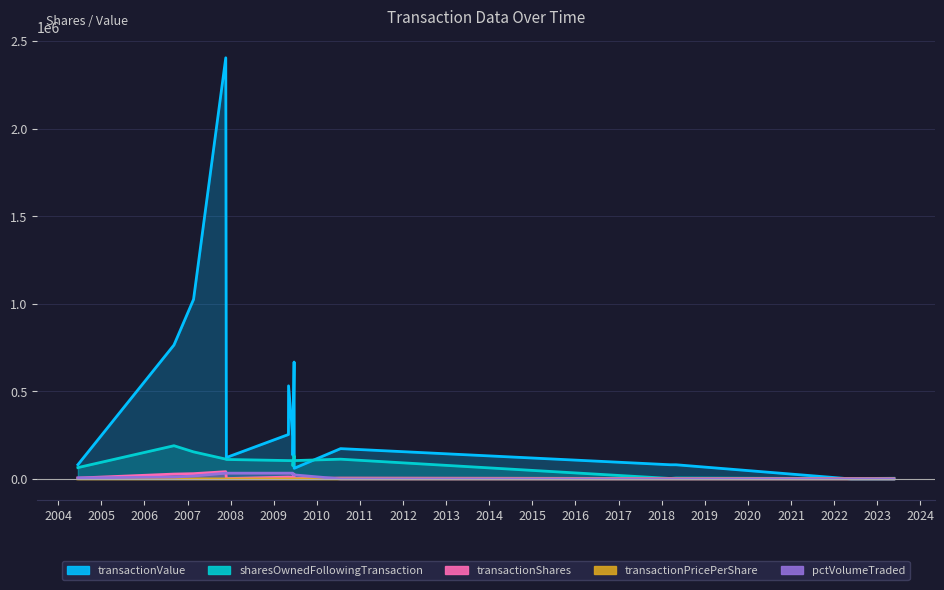

In sharesOwnedFollowingTransaction, how many points are lower than both neighbors (excluding endpoints)?

4